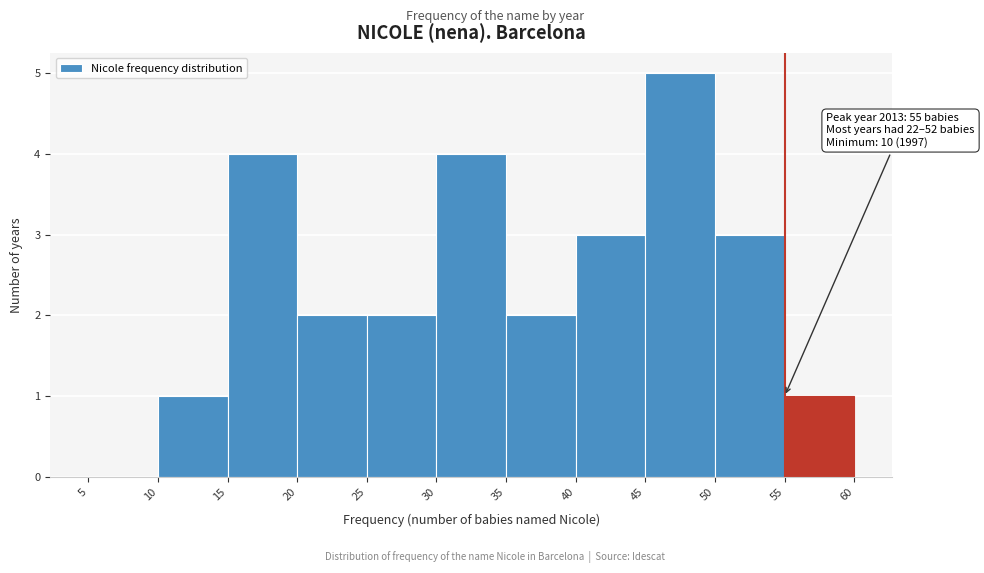

Over which range of the x-axis is the bar tallest?

45 to 50